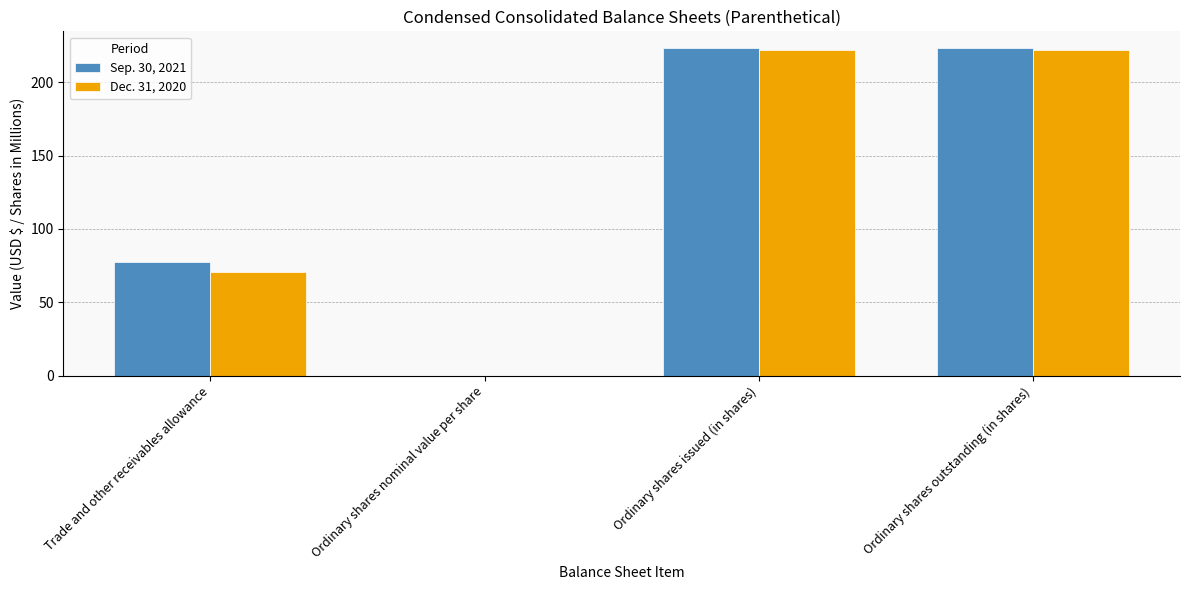

The value of Dec. 31, 2020 at Trade and other receivables allowance is 41.7. True or false?

False